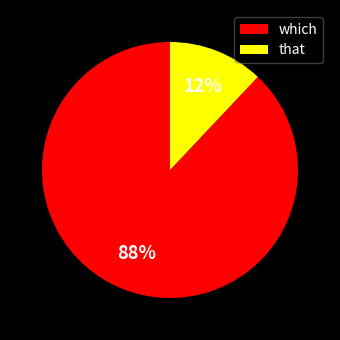

To the nearest percent, what is the difference between the largest and smallest slice percentages?

76%